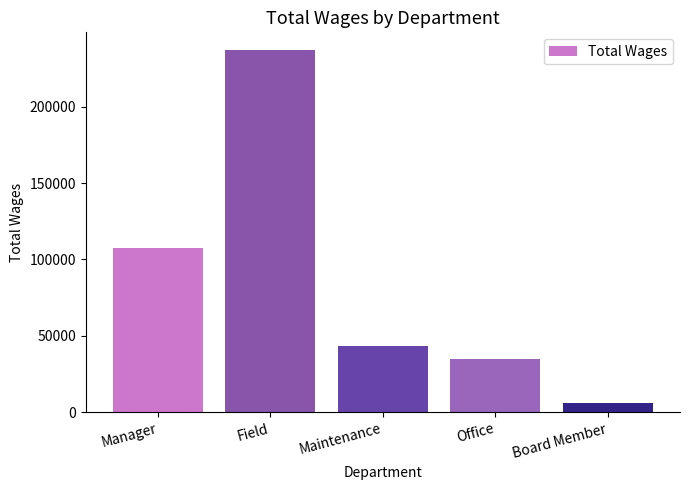

How many series are shown in this chart?

1